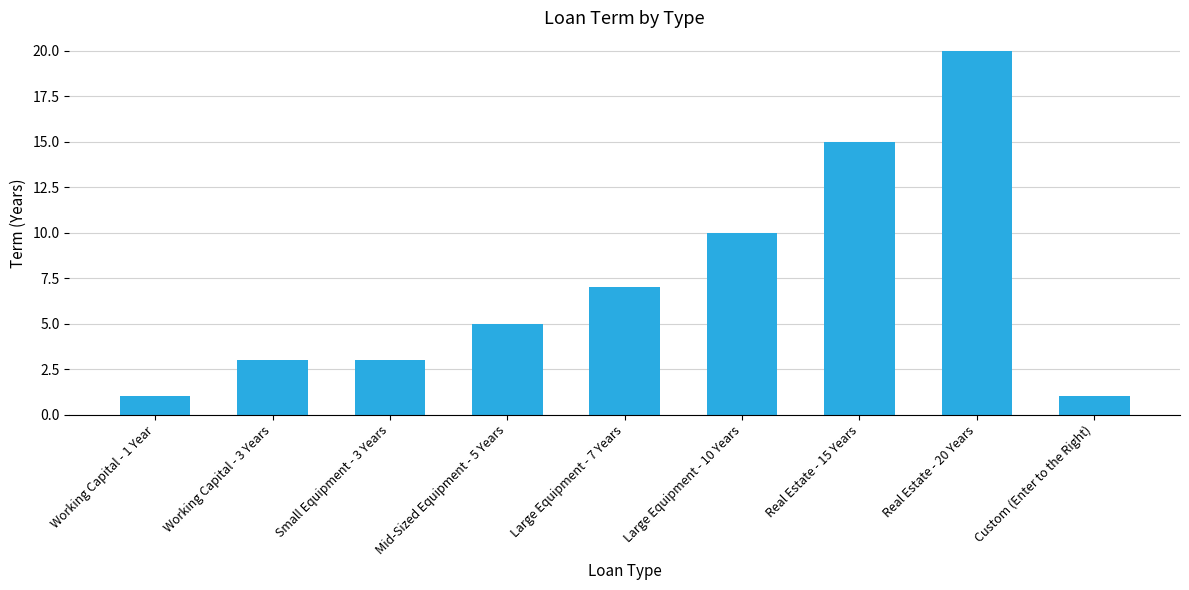

What is the difference between the maximum and minimum values?

19